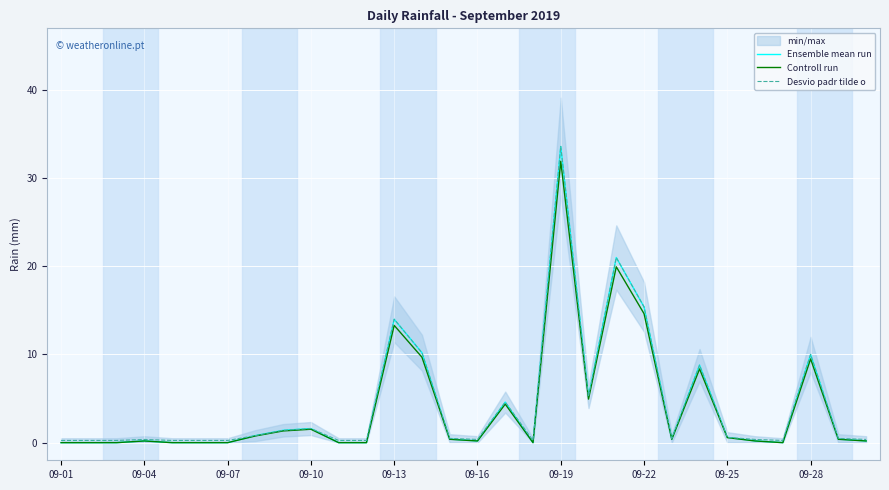

Where is Ensemble mean run nearest to the value 16?

09-22